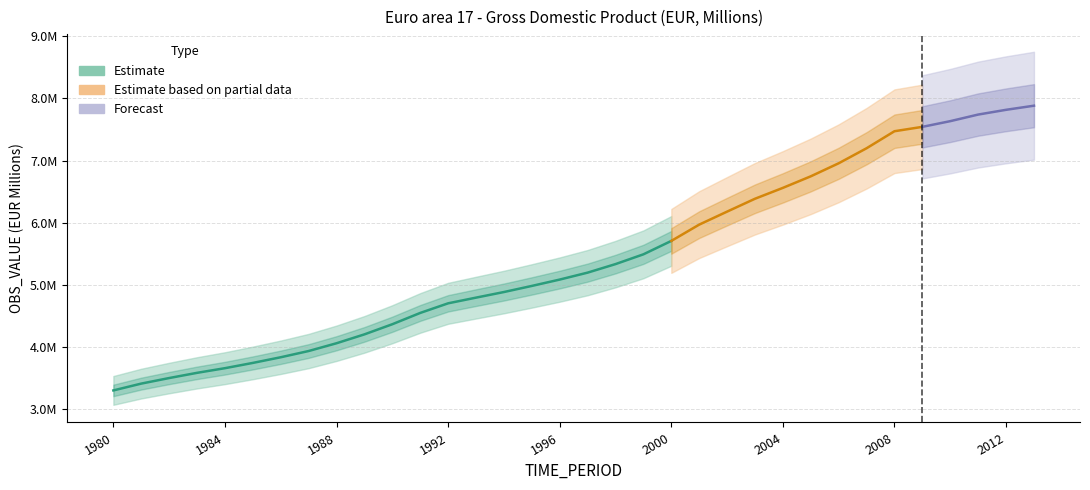

Rank the categories by value from highest to lowest.

2013, 2012, 2011, 2010, 2009, 2008, 2007, 2006, 2005, 2004, 2003, 2002, 2001, 2000, 1999, 1998, 1997, 1996, 1995, 1994, 1993, 1992, 1991, 1990, 1989, 1988, 1987, 1986, 1985, 1984, 1983, 1982, 1981, 1980